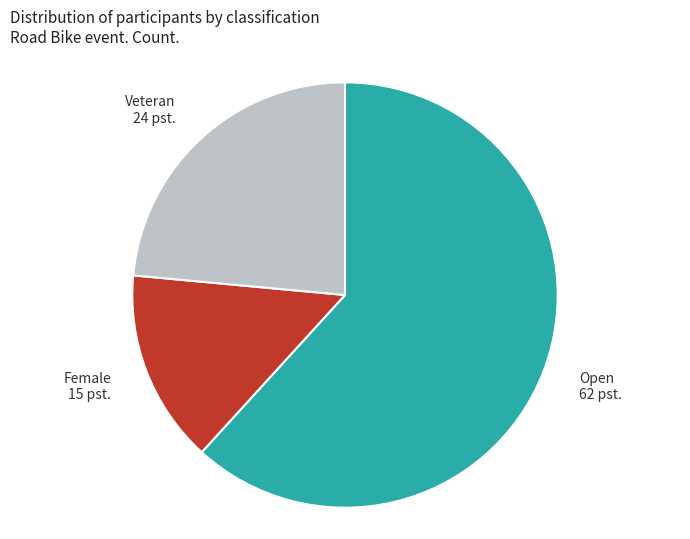

Approximately how many times larger is the value at Open 62 pst. compared to Female 15 pst.?

4.2